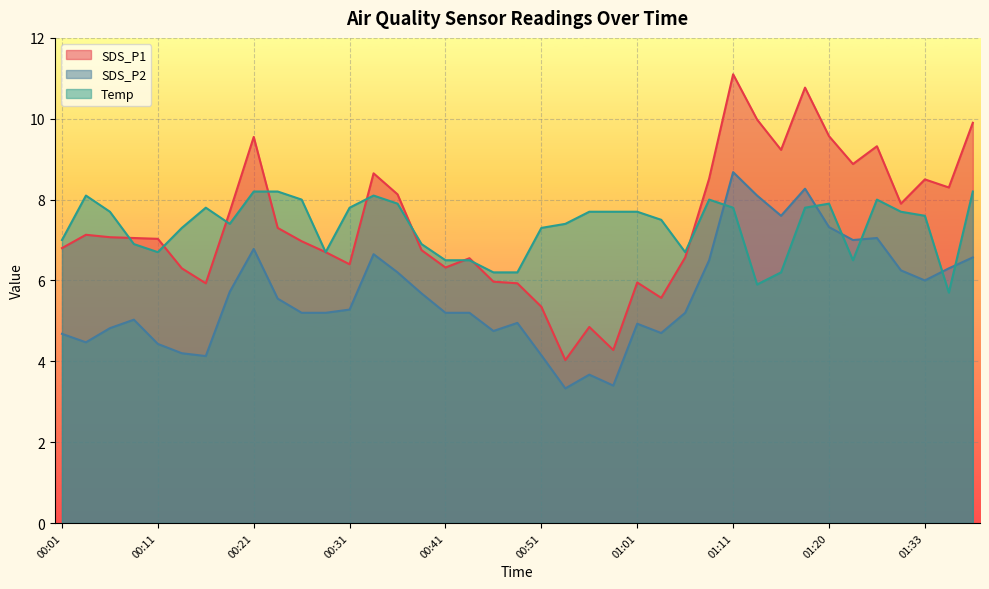

Reading left to right, extract all data points from this chart.

SDS_P1: 6.8	7.1	7.1	7.0	7.0	6.3	5.9	7.7	9.6	7.3	7.0	6.7	6.4	8.7	8.1	6.8	6.3	6.5	6.0	5.9	5.3	4.0	4.8	4.3	6.0	5.6	6.6	8.5	11.1	10.0	9.2	10.8	9.6	8.9	9.3	7.9	8.5	8.3	9.9
SDS_P2: 4.7	4.5	4.8	5.0	4.4	4.2	4.1	5.7	6.8	5.5	5.2	5.2	5.3	6.7	6.2	5.7	5.2	5.2	4.8	5.0	4.2	3.3	3.7	3.4	4.9	4.7	5.2	6.5	8.7	8.1	7.6	8.3	7.3	7.0	7.0	6.2	6.0	6.3	6.6
Temp: 7.0	8.1	7.7	6.9	6.7	7.3	7.8	7.4	8.2	8.2	8.0	6.7	7.8	8.1	7.9	6.9	6.5	6.5	6.2	6.2	7.3	7.4	7.7	7.7	7.7	7.5	6.7	8.0	7.8	5.9	6.2	7.8	7.9	6.5	8.0	7.7	7.6	5.7	8.2